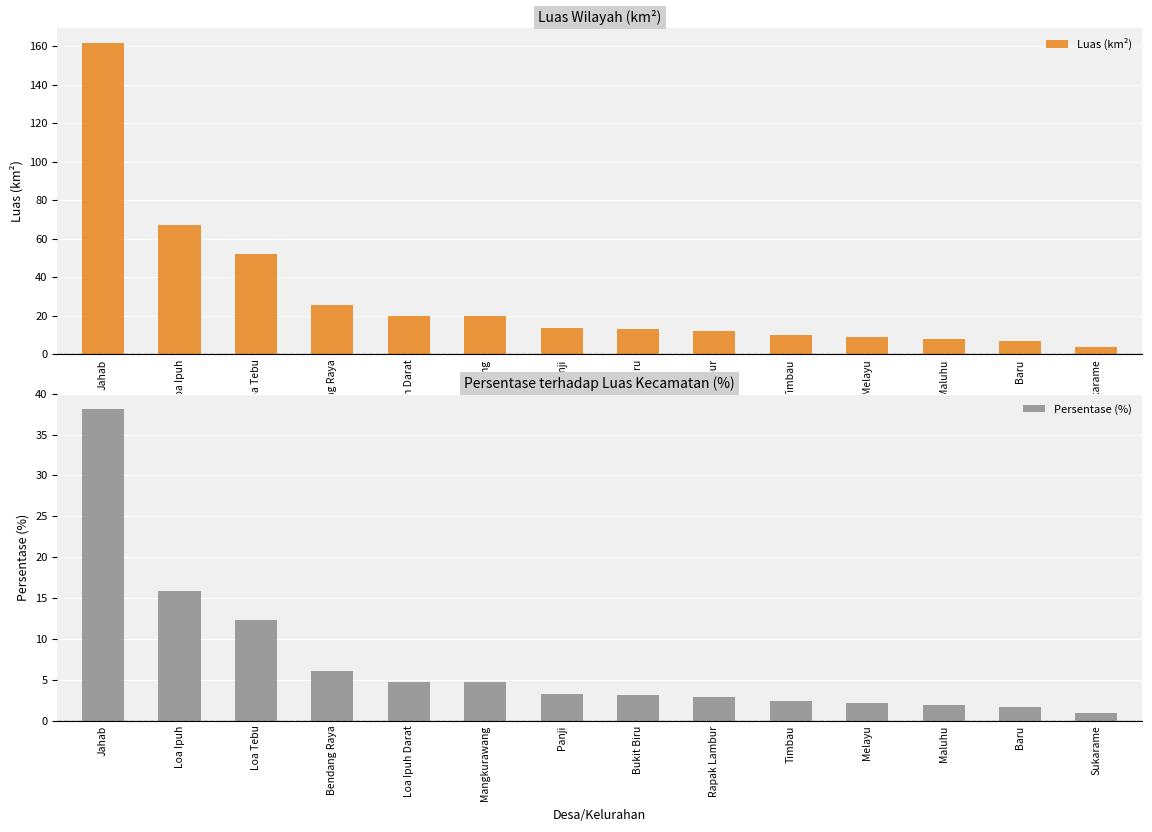

At which label does Persentase (%) reach its minimum?

Sukarame